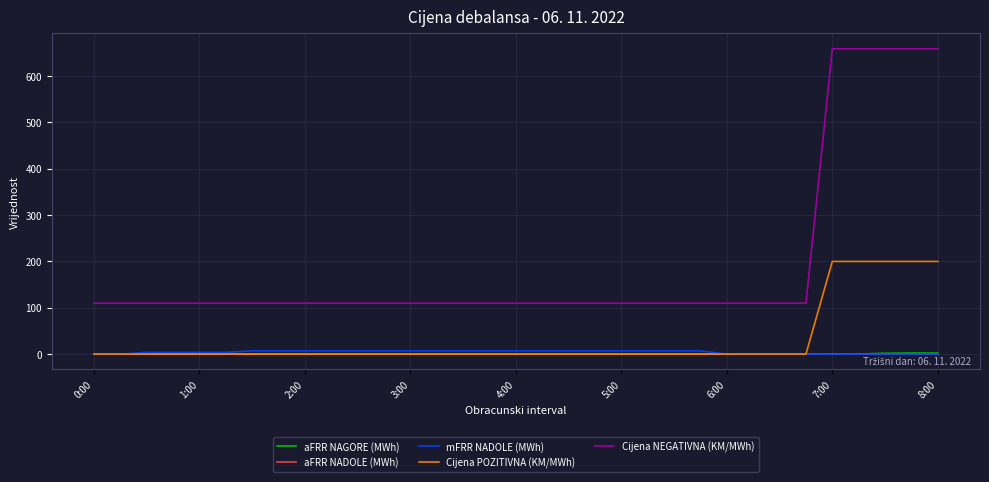

Which series has the largest total across all categories?

Cijena NEGATIVNA (KM/MWh)